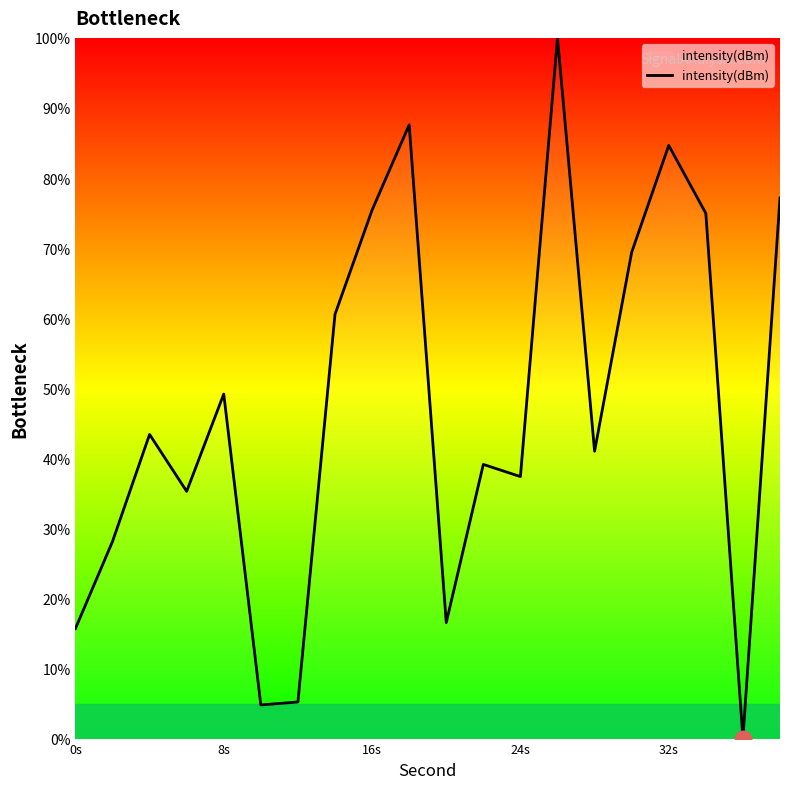

What is the sum of all values?

945.5